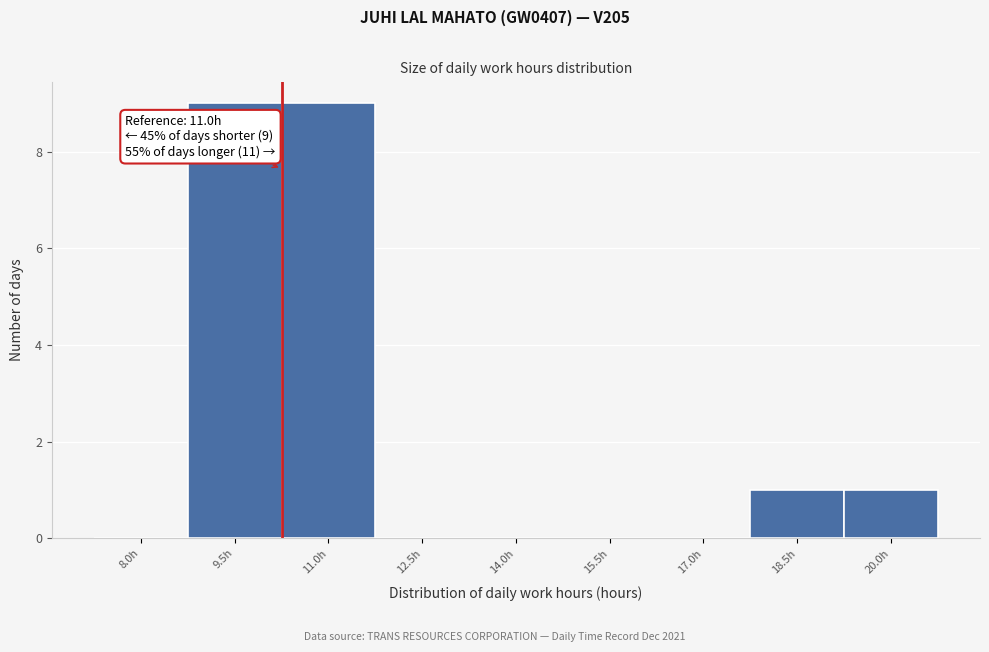

Reading right to left, transcribe all the data shown in this chart.

20.0h=1	18.5h=1	17.0h=0	15.5h=0	14.0h=0	12.5h=0	11.0h=9	9.5h=9	8.0h=0